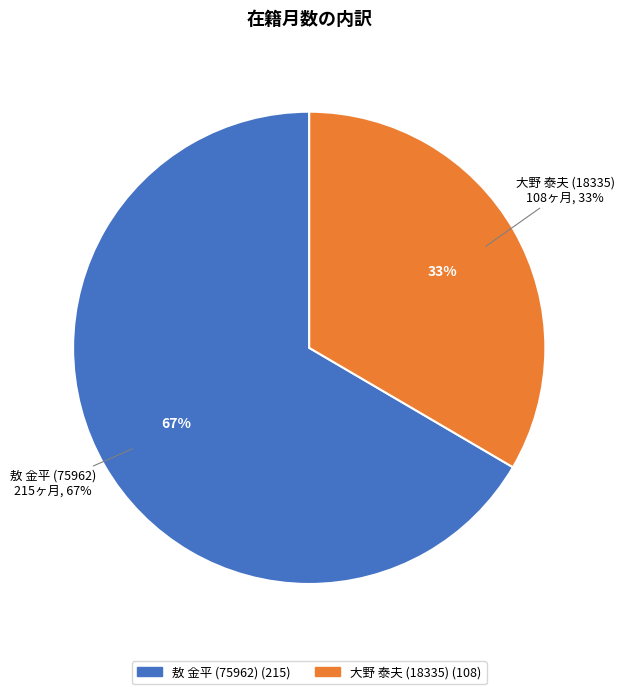

What portion of the pie excludes 敖 金平 (75962)?

33.4%